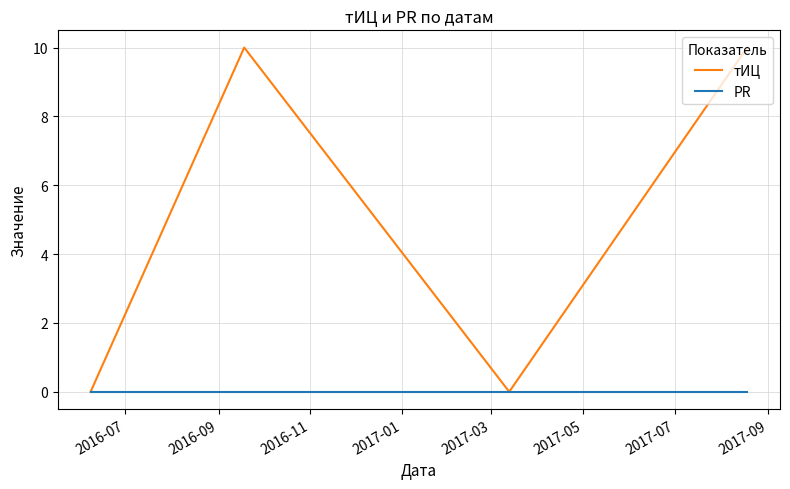

Which series has the largest total across all categories?

тИЦ